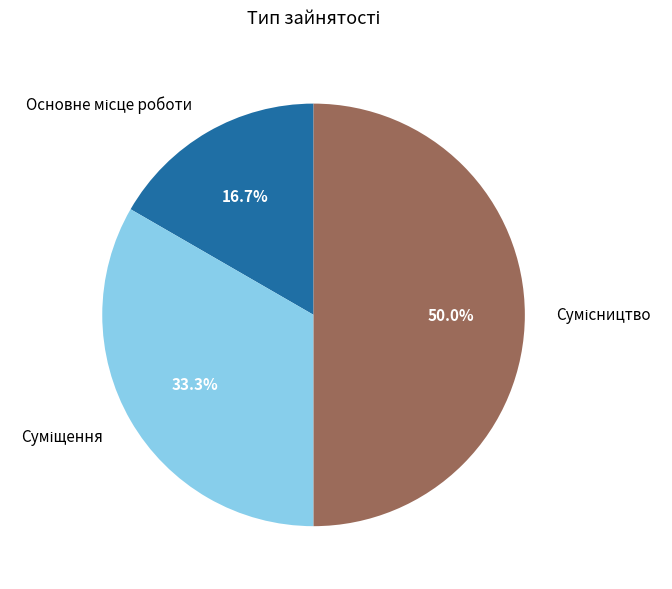

What is the total percentage of Сумісництво and Суміщення?

83.3%